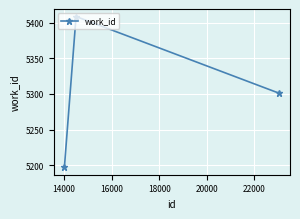

Reading left to right, extract all data points from this chart.

5197	5409	5301